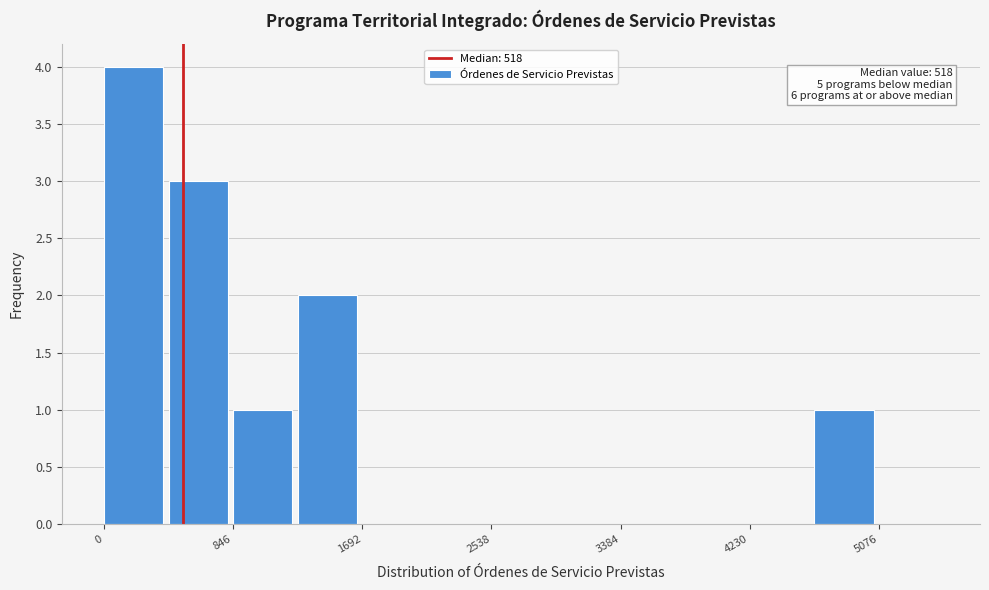

Over which range of the x-axis is the bar tallest?

0 to 400